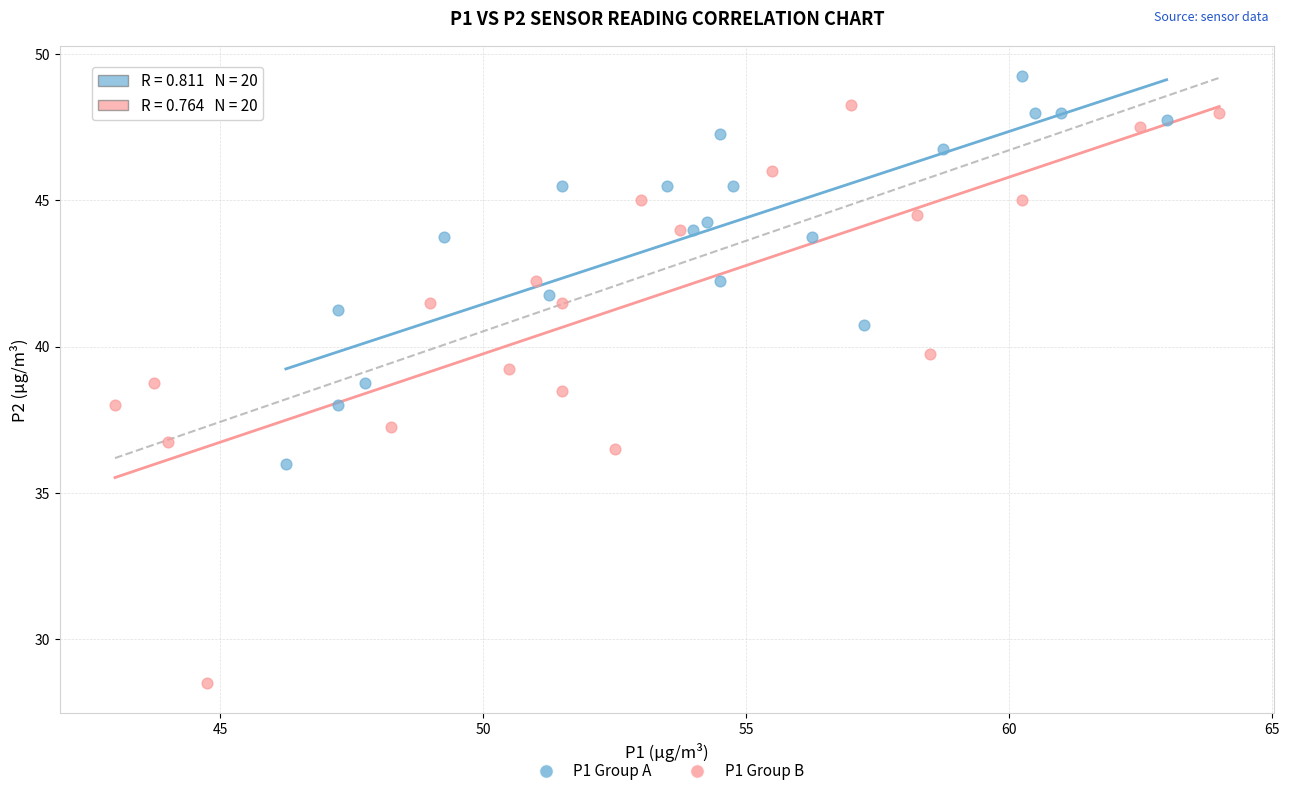

Which series reaches the minimum Y coordinate?

P1 Group B